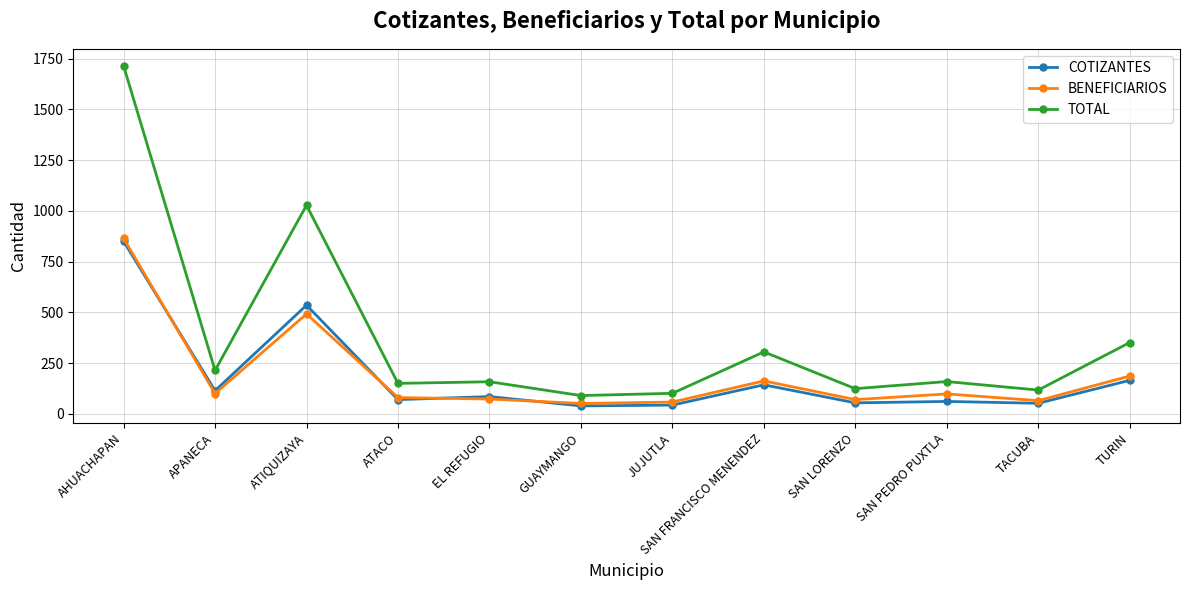

In BENEFICIARIOS, how many points are higher than both neighbors (excluding endpoints)?

3